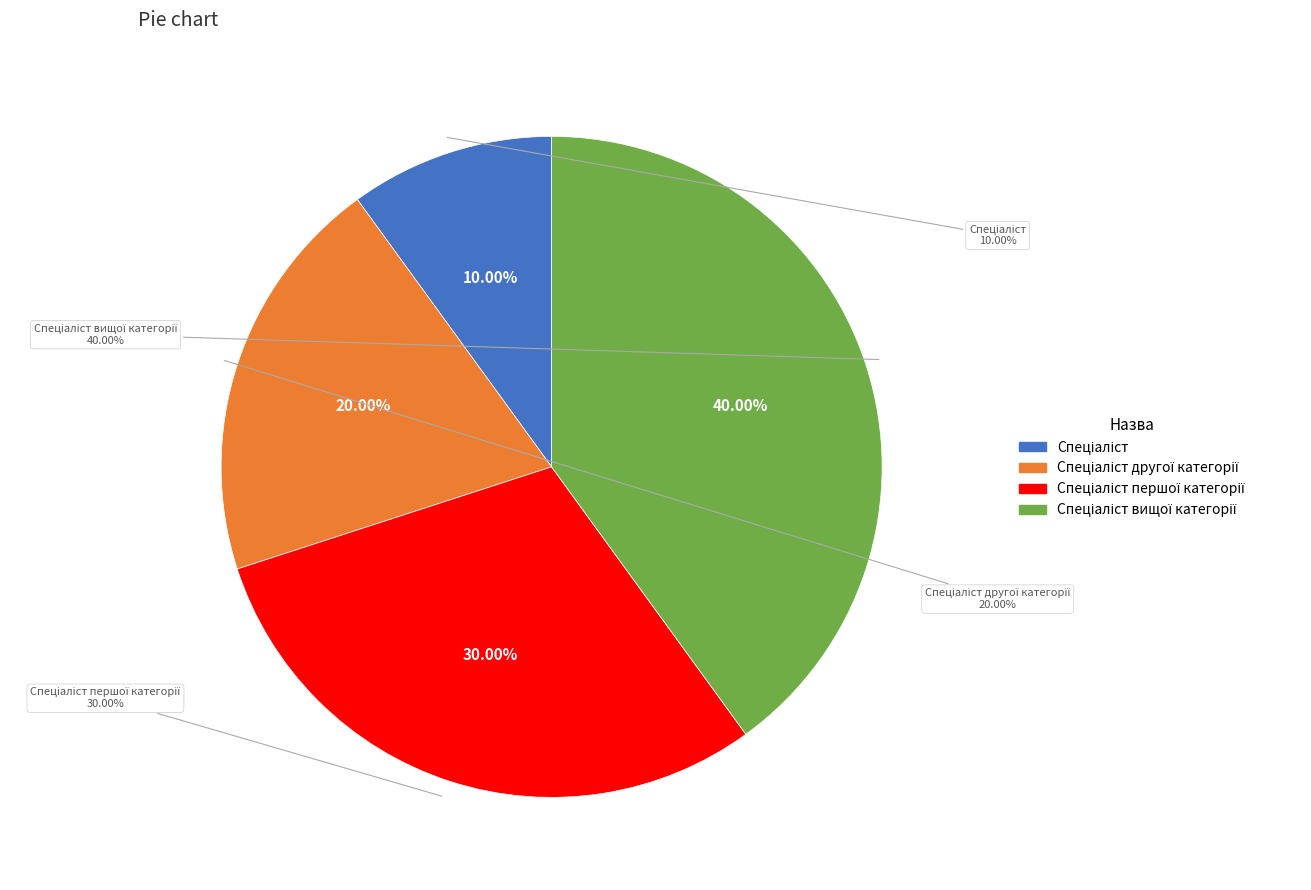

What is the largest slice in the pie chart?

Спеціаліст вищої категорії